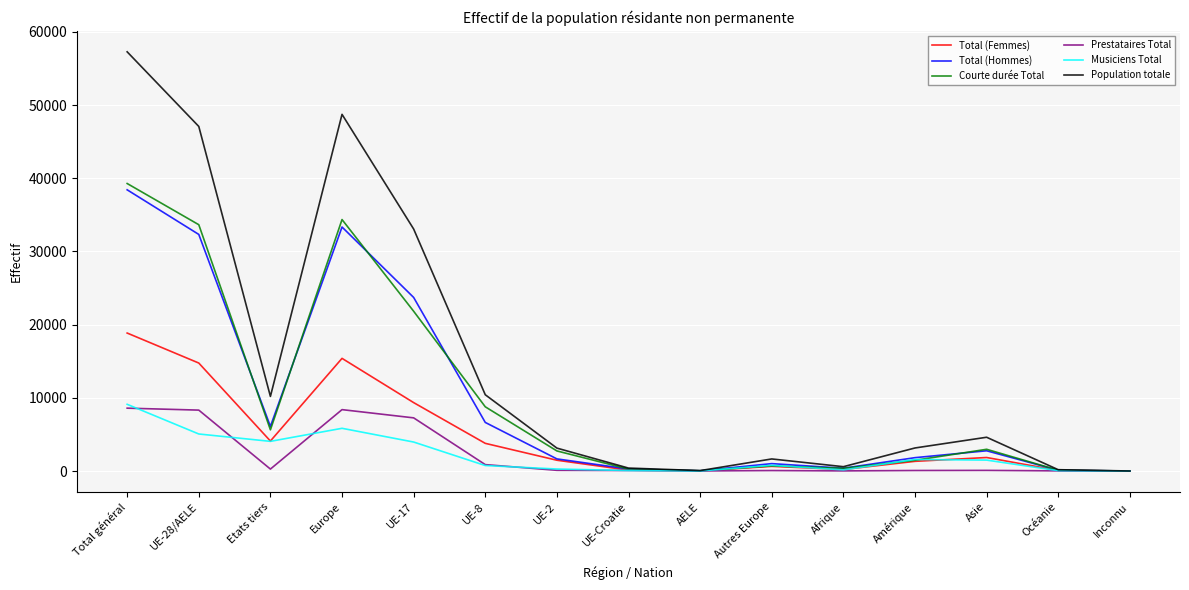

What are all the series names shown in the legend?

Total (Femmes), Total (Hommes), Courte durée Total, Prestataires Total, Musiciens Total, Population totale